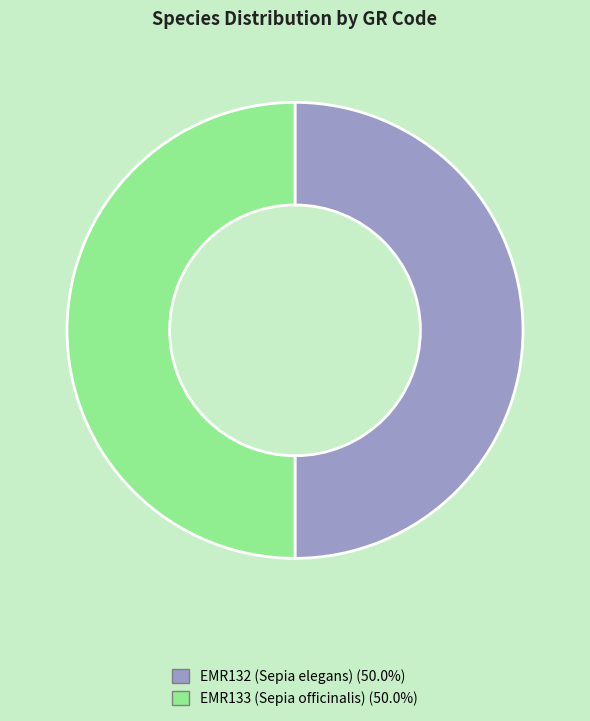

Approximately how many times larger is the value at EMR132 (Sepia elegans) compared to EMR133 (Sepia officinalis)?

1.0